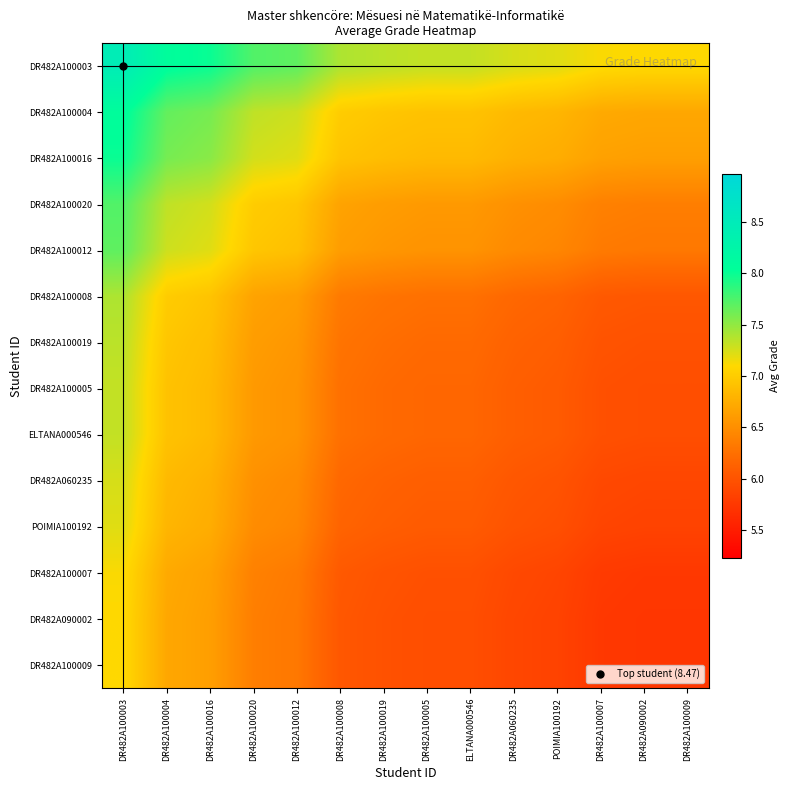

Reading left to right, extract all data points from this chart.

DR482A100003: DR482A100003=8.5	DR482A100004=8.1	DR482A100016=8.0	DR482A100020=7.7	DR482A100012=7.7	DR482A100008=7.4	DR482A100019=7.4	DR482A100005=7.3	ELTANA000546=7.3	DR482A060235=7.2	POIMIA100192=7.2	DR482A100007=7.1	DR482A090002=7.1	DR482A100009=7.1
DR482A100004: DR482A100003=8.1	DR482A100004=7.7	DR482A100016=7.6	DR482A100020=7.3	DR482A100012=7.3	DR482A100008=7.0	DR482A100019=7.0	DR482A100005=6.9	ELTANA000546=6.9	DR482A060235=6.8	POIMIA100192=6.8	DR482A100007=6.7	DR482A090002=6.7	DR482A100009=6.7
DR482A100016: DR482A100003=8.0	DR482A100004=7.6	DR482A100016=7.5	DR482A100020=7.3	DR482A100012=7.2	DR482A100008=6.9	DR482A100019=6.9	DR482A100005=6.8	ELTANA000546=6.8	DR482A060235=6.8	POIMIA100192=6.7	DR482A100007=6.7	DR482A090002=6.6	DR482A100009=6.6
DR482A100020: DR482A100003=7.7	DR482A100004=7.3	DR482A100016=7.3	DR482A100020=7.0	DR482A100012=7.0	DR482A100008=6.7	DR482A100019=6.6	DR482A100005=6.6	ELTANA000546=6.6	DR482A060235=6.5	POIMIA100192=6.5	DR482A100007=6.4	DR482A090002=6.4	DR482A100009=6.4
DR482A100012: DR482A100003=7.7	DR482A100004=7.3	DR482A100016=7.2	DR482A100020=7.0	DR482A100012=6.9	DR482A100008=6.6	DR482A100019=6.6	DR482A100005=6.5	ELTANA000546=6.5	DR482A060235=6.5	POIMIA100192=6.4	DR482A100007=6.3	DR482A090002=6.3	DR482A100009=6.3
DR482A100008: DR482A100003=7.4	DR482A100004=7.0	DR482A100016=6.9	DR482A100020=6.7	DR482A100012=6.6	DR482A100008=6.3	DR482A100019=6.3	DR482A100005=6.2	ELTANA000546=6.2	DR482A060235=6.2	POIMIA100192=6.1	DR482A100007=6.0	DR482A090002=6.0	DR482A100009=6.0
DR482A100019: DR482A100003=7.4	DR482A100004=7.0	DR482A100016=6.9	DR482A100020=6.6	DR482A100012=6.6	DR482A100008=6.3	DR482A100019=6.2	DR482A100005=6.2	ELTANA000546=6.2	DR482A060235=6.1	POIMIA100192=6.1	DR482A100007=6.0	DR482A090002=6.0	DR482A100009=6.0
DR482A100005: DR482A100003=7.3	DR482A100004=6.9	DR482A100016=6.8	DR482A100020=6.6	DR482A100012=6.5	DR482A100008=6.2	DR482A100019=6.2	DR482A100005=6.2	ELTANA000546=6.2	DR482A060235=6.1	POIMIA100192=6.1	DR482A100007=6.0	DR482A090002=6.0	DR482A100009=6.0
ELTANA000546: DR482A100003=7.3	DR482A100004=6.9	DR482A100016=6.8	DR482A100020=6.6	DR482A100012=6.5	DR482A100008=6.2	DR482A100019=6.2	DR482A100005=6.2	ELTANA000546=6.2	DR482A060235=6.1	POIMIA100192=6.1	DR482A100007=6.0	DR482A090002=6.0	DR482A100009=6.0
DR482A060235: DR482A100003=7.2	DR482A100004=6.8	DR482A100016=6.8	DR482A100020=6.5	DR482A100012=6.5	DR482A100008=6.2	DR482A100019=6.1	DR482A100005=6.1	ELTANA000546=6.1	DR482A060235=6.0	POIMIA100192=6.0	DR482A100007=5.9	DR482A090002=5.9	DR482A100009=5.9
POIMIA100192: DR482A100003=7.2	DR482A100004=6.8	DR482A100016=6.7	DR482A100020=6.5	DR482A100012=6.4	DR482A100008=6.1	DR482A100019=6.1	DR482A100005=6.1	ELTANA000546=6.1	DR482A060235=6.0	POIMIA100192=6.0	DR482A100007=5.9	DR482A090002=5.8	DR482A100009=5.8
DR482A100007: DR482A100003=7.1	DR482A100004=6.7	DR482A100016=6.7	DR482A100020=6.4	DR482A100012=6.3	DR482A100008=6.0	DR482A100019=6.0	DR482A100005=6.0	ELTANA000546=6.0	DR482A060235=5.9	POIMIA100192=5.9	DR482A100007=5.8	DR482A090002=5.8	DR482A100009=5.8
DR482A090002: DR482A100003=7.1	DR482A100004=6.7	DR482A100016=6.6	DR482A100020=6.4	DR482A100012=6.3	DR482A100008=6.0	DR482A100019=6.0	DR482A100005=6.0	ELTANA000546=6.0	DR482A060235=5.9	POIMIA100192=5.8	DR482A100007=5.8	DR482A090002=5.7	DR482A100009=5.7
DR482A100009: DR482A100003=7.1	DR482A100004=6.7	DR482A100016=6.6	DR482A100020=6.4	DR482A100012=6.3	DR482A100008=6.0	DR482A100019=6.0	DR482A100005=6.0	ELTANA000546=6.0	DR482A060235=5.9	POIMIA100192=5.8	DR482A100007=5.8	DR482A090002=5.7	DR482A100009=5.7